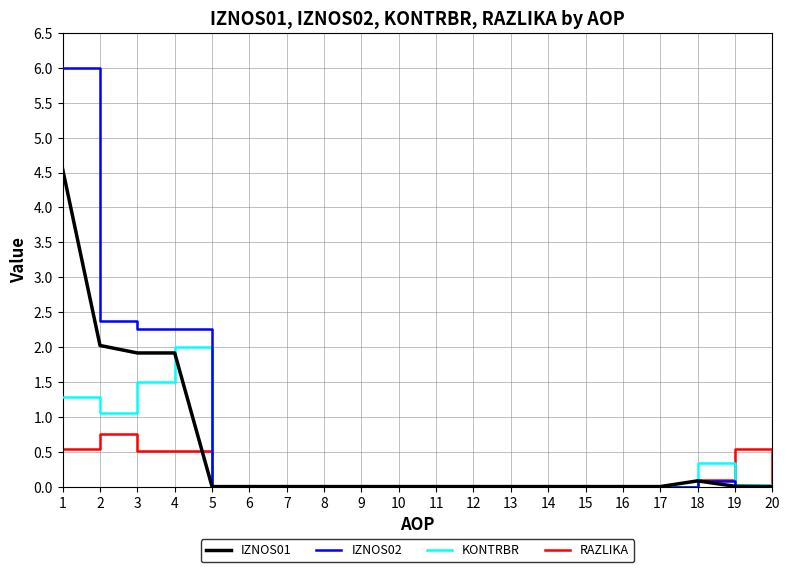

True or false: RAZLIKA has a value of 0.5 at 4.

True